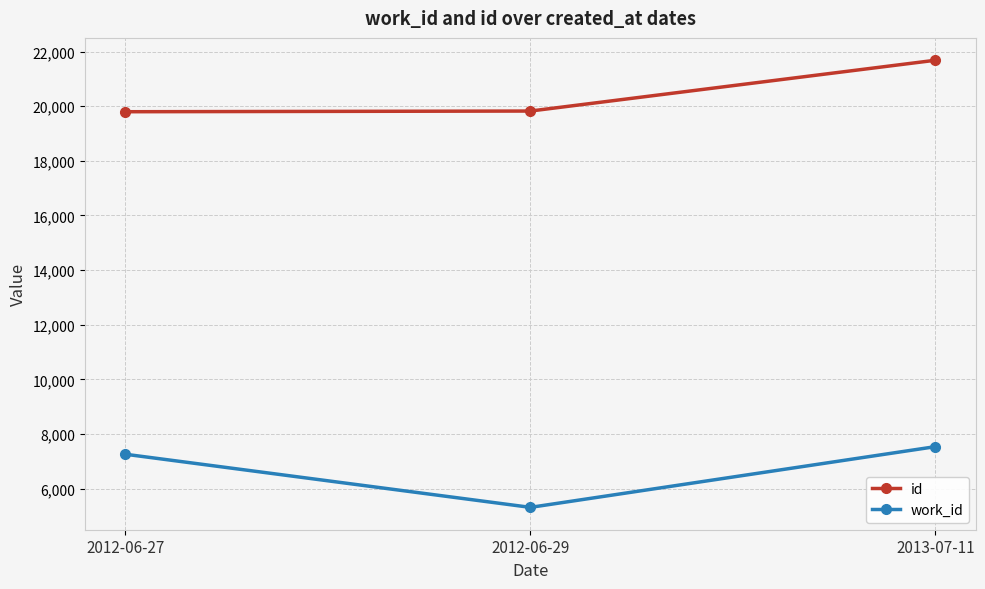

At which label does id reach its peak?

2013-07-11